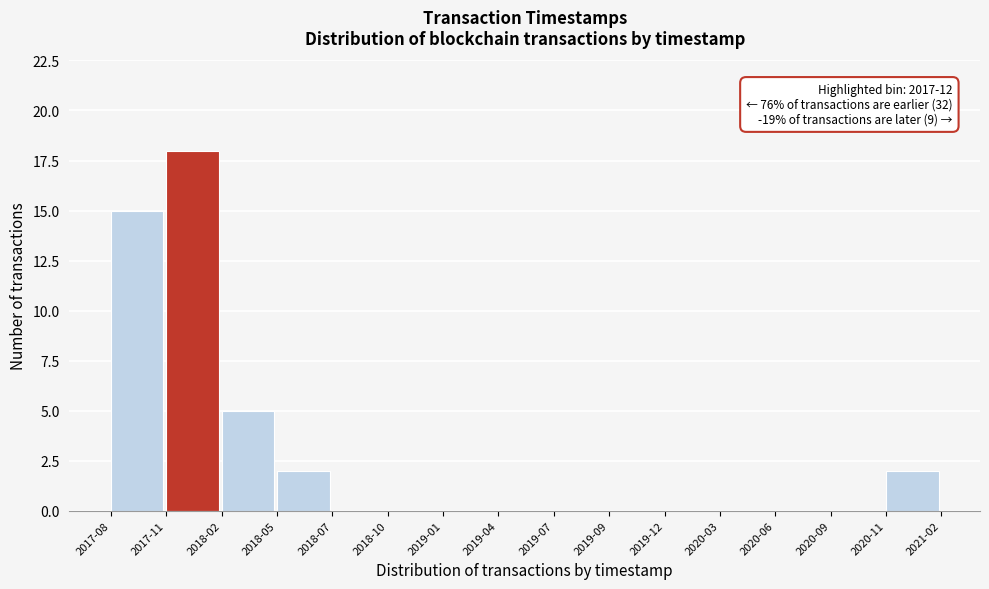

Reading left to right, transcribe all the data shown in this chart.

2017-08=15	2017-11=18	2018-02=5	2018-05=2	2018-07=0	2018-10=0	2019-01=0	2019-04=0	2019-07=0	2019-09=0	2019-12=0	2020-03=0	2020-06=0	2020-09=0	2020-11=2